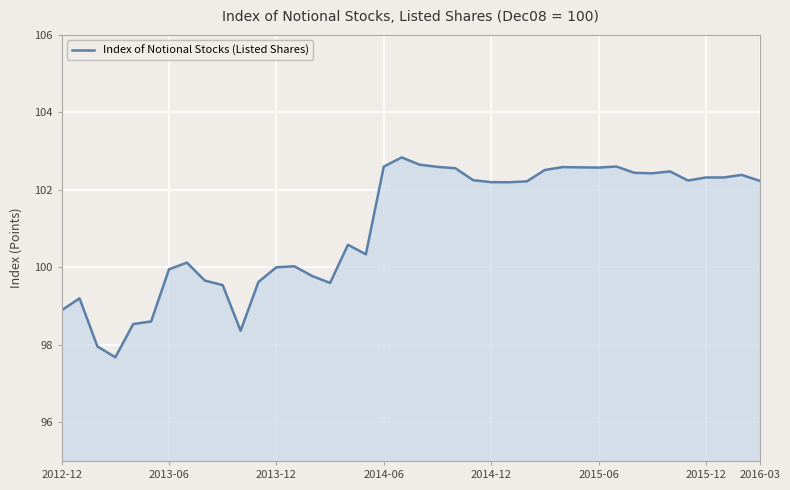

What is the difference between the maximum and minimum values?

5.2